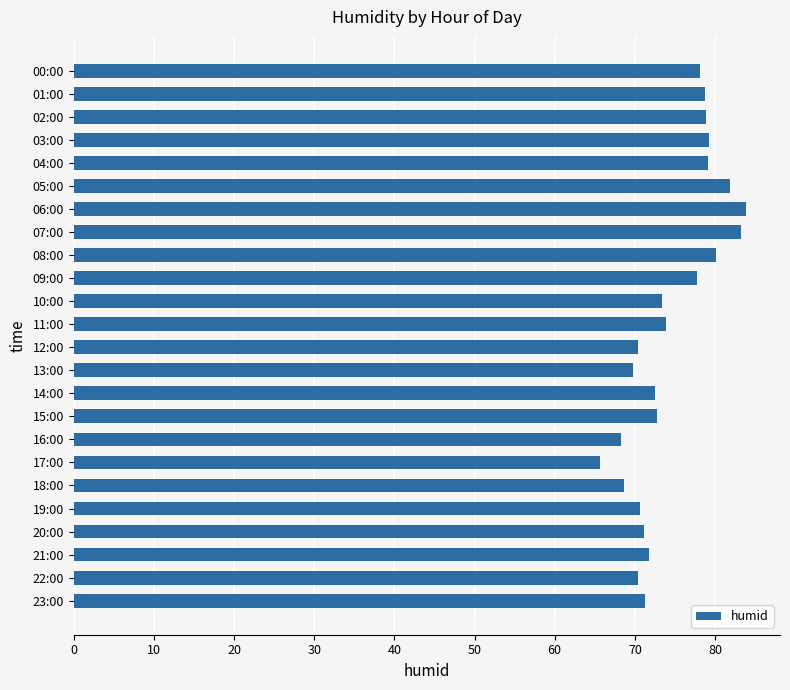

True or false: the data shows 70.4 at 12:00.

True